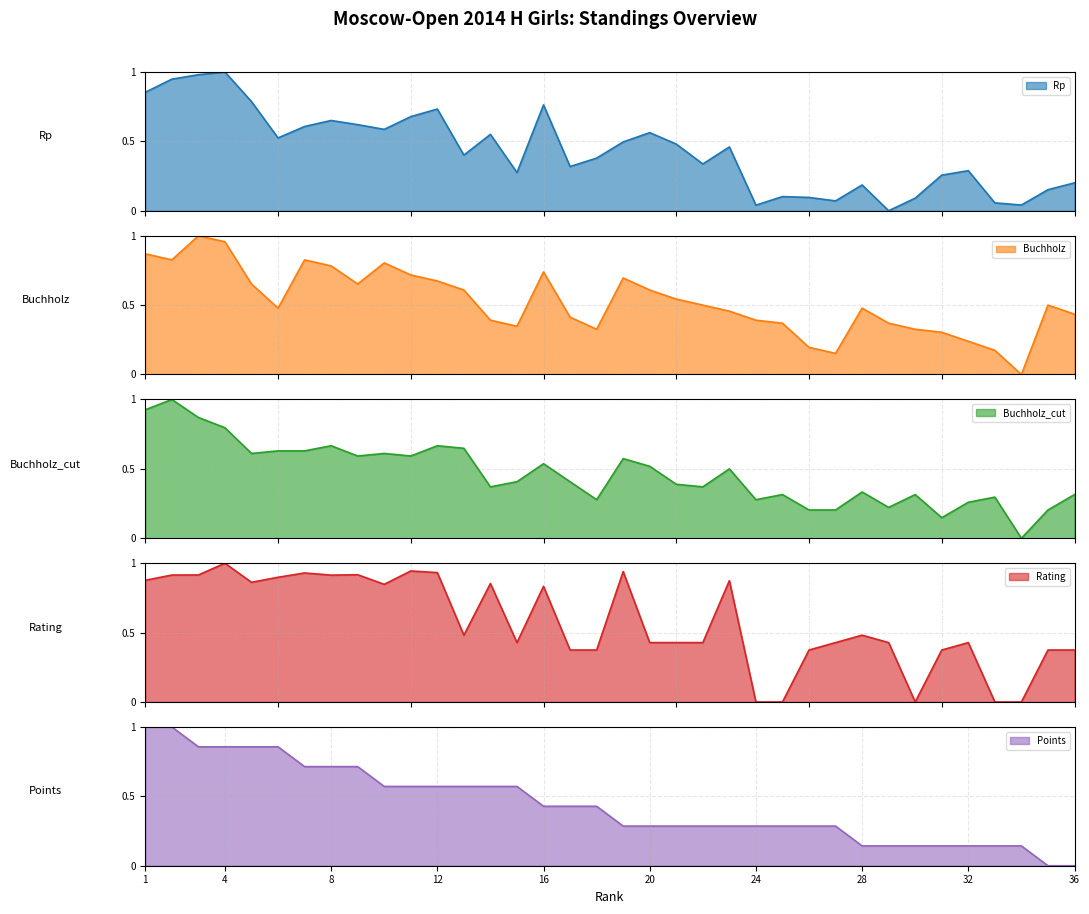

Reading left to right, transcribe all the data shown in this chart.

Rp: 1=0.9	2=0.9	3=1.0	4=1.0	5=0.8	6=0.5	7=0.6	8=0.7	9=0.6	10=0.6	11=0.7	12=0.7	13=0.4	14=0.6	15=0.3	16=0.8	17=0.3	18=0.4	19=0.5	20=0.6	21=0.5	22=0.3	23=0.5	24=0.0	25=0.1	26=0.1	27=0.1	28=0.2	29=0.0	30=0.1	31=0.3	32=0.3	33=0.1	34=0.0	35=0.2	36=0.2
Buchholz: 1=0.9	2=0.8	3=1.0	4=1.0	5=0.7	6=0.5	7=0.8	8=0.8	9=0.7	10=0.8	11=0.7	12=0.7	13=0.6	14=0.4	15=0.3	16=0.7	17=0.4	18=0.3	19=0.7	20=0.6	21=0.5	22=0.5	23=0.5	24=0.4	25=0.4	26=0.2	27=0.2	28=0.5	29=0.4	30=0.3	31=0.3	32=0.2	33=0.2	34=0.0	35=0.5	36=0.4
Buchholz_cut: 1=0.9	2=1.0	3=0.9	4=0.8	5=0.6	6=0.6	7=0.6	8=0.7	9=0.6	10=0.6	11=0.6	12=0.7	13=0.6	14=0.4	15=0.4	16=0.5	17=0.4	18=0.3	19=0.6	20=0.5	21=0.4	22=0.4	23=0.5	24=0.3	25=0.3	26=0.2	27=0.2	28=0.3	29=0.2	30=0.3	31=0.1	32=0.3	33=0.3	34=0.0	35=0.2	36=0.3
Rating: 1=0.9	2=0.9	3=0.9	4=1.0	5=0.9	6=0.9	7=0.9	8=0.9	9=0.9	10=0.8	11=0.9	12=0.9	13=0.5	14=0.9	15=0.4	16=0.8	17=0.4	18=0.4	19=0.9	20=0.4	21=0.4	22=0.4	23=0.9	24=0.0	25=0.0	26=0.4	27=0.4	28=0.5	29=0.4	30=0.0	31=0.4	32=0.4	33=0.0	34=0.0	35=0.4	36=0.4
Points: 1=1.0	2=1.0	3=0.9	4=0.9	5=0.9	6=0.9	7=0.7	8=0.7	9=0.7	10=0.6	11=0.6	12=0.6	13=0.6	14=0.6	15=0.6	16=0.4	17=0.4	18=0.4	19=0.3	20=0.3	21=0.3	22=0.3	23=0.3	24=0.3	25=0.3	26=0.3	27=0.3	28=0.1	29=0.1	30=0.1	31=0.1	32=0.1	33=0.1	34=0.1	35=0.0	36=0.0